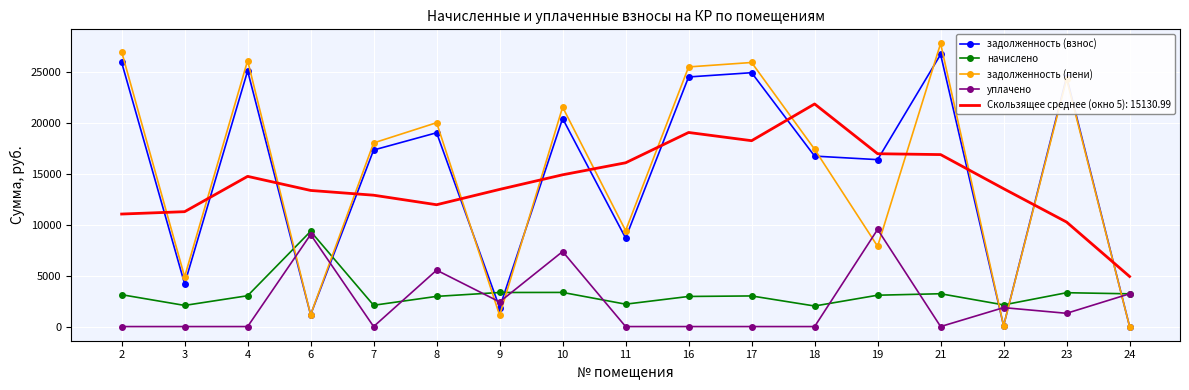

True or false: уплачено and задолженность (пени) cross at least once.

True